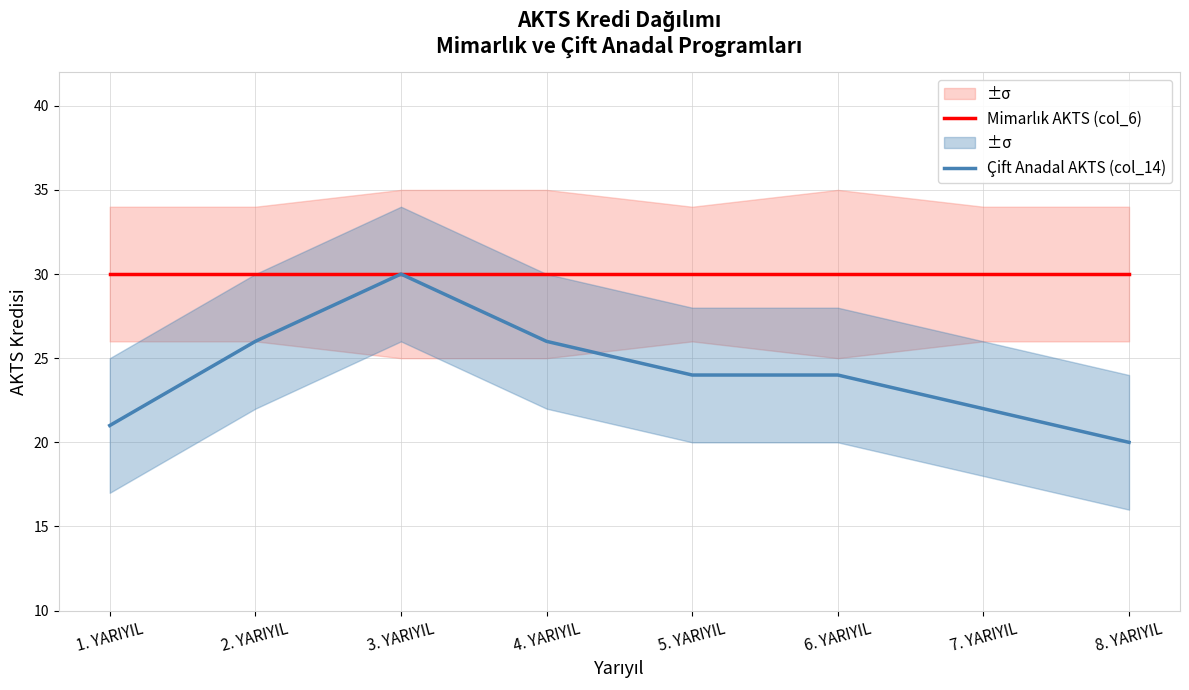

How many data points does each series have?

8